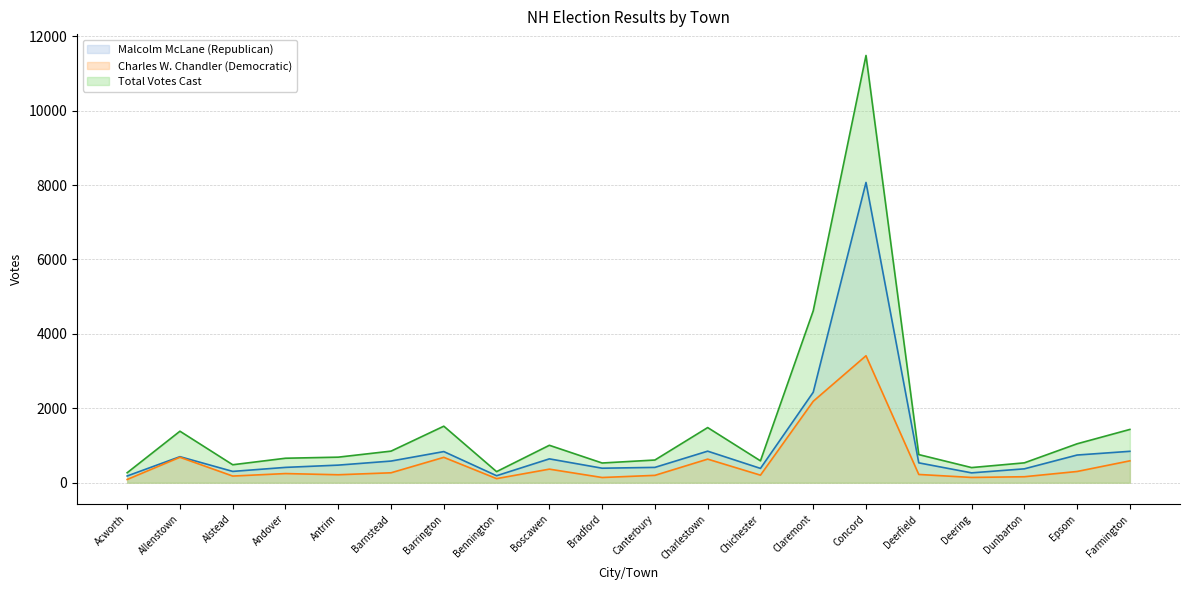

Reading right to left, list all the values displayed in this chart.

Malcolm McLane (Republican): Farmington=844	Epsom=744	Dunbarton=373	Deering=265	Deerfield=534	Concord=8069	Claremont=2431	Chichester=385	Charlestown=848	Canterbury=412	Bradford=390	Boscawen=641	Bennington=188	Barrington=837	Barnstead=582	Antrim=473	Andover=412	Alstead=304	Allenstown=700	Acworth=181
Charles W. Chandler (Democratic): Farmington=588	Epsom=302	Dunbarton=161	Deering=142	Deerfield=222	Concord=3412	Claremont=2188	Chichester=203	Charlestown=634	Canterbury=198	Bradford=140	Boscawen=365	Bennington=110	Barrington=682	Barnstead=267	Antrim=214	Andover=246	Alstead=179	Allenstown=684	Acworth=87
Total Votes Cast: Farmington=1432	Epsom=1046	Dunbarton=534	Deering=407	Deerfield=756	Concord=11481	Claremont=4619	Chichester=588	Charlestown=1482	Canterbury=610	Bradford=530	Boscawen=1006	Bennington=298	Barrington=1519	Barnstead=849	Antrim=687	Andover=658	Alstead=483	Allenstown=1384	Acworth=268